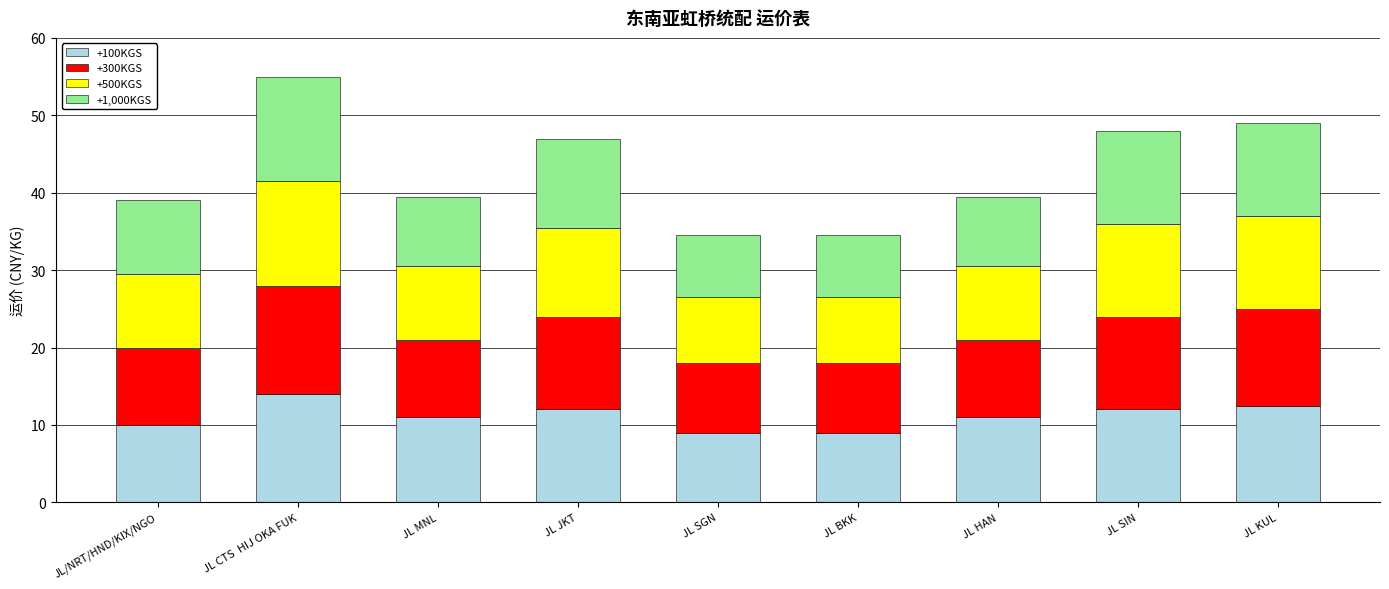

What is the total value across all series at JL HAN?

39.5